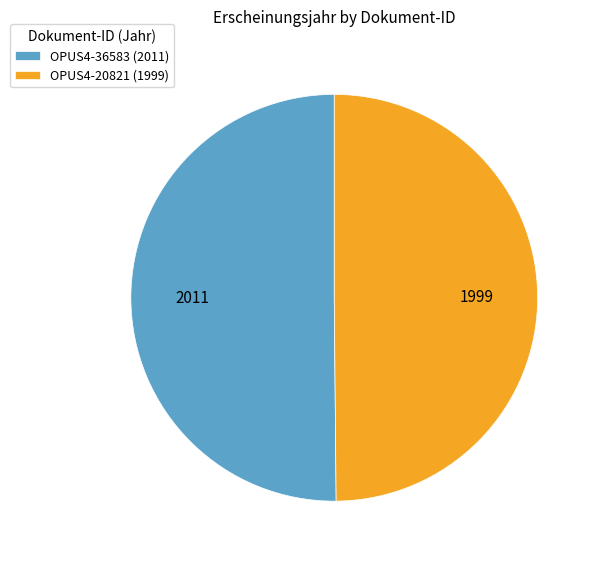

Is the sum of OPUS4-36583 (2011) and OPUS4-20821 (1999) greater than half?

Yes